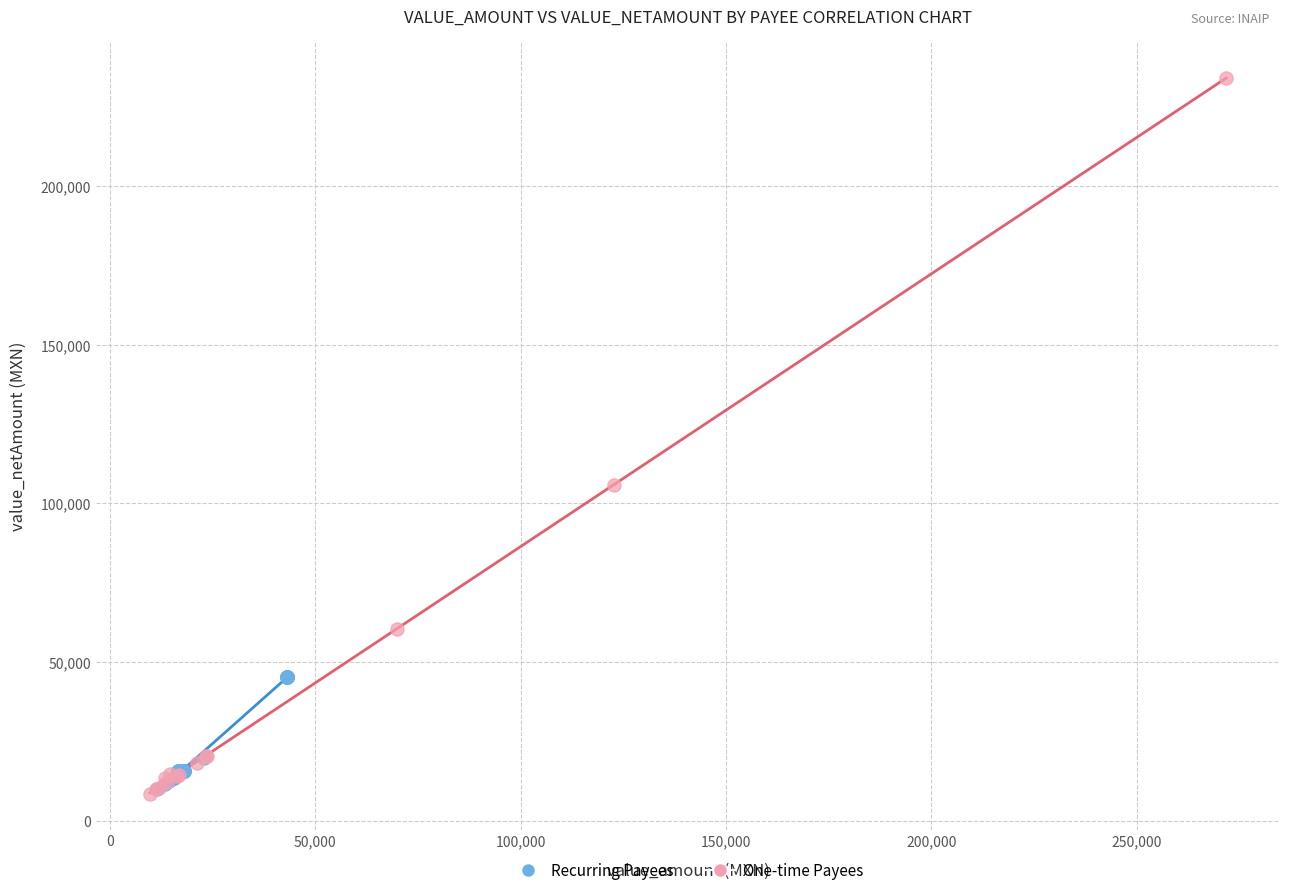

Which series has the largest Y range (max minus min)?

One-time Payees